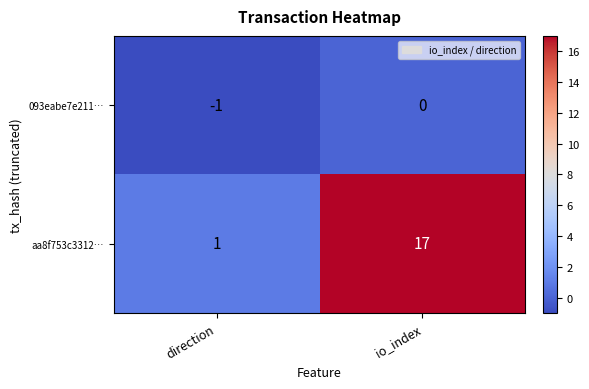

Rank the series at io_index from lowest to highest value.

093eabe7e211…, aa8f753c3312…